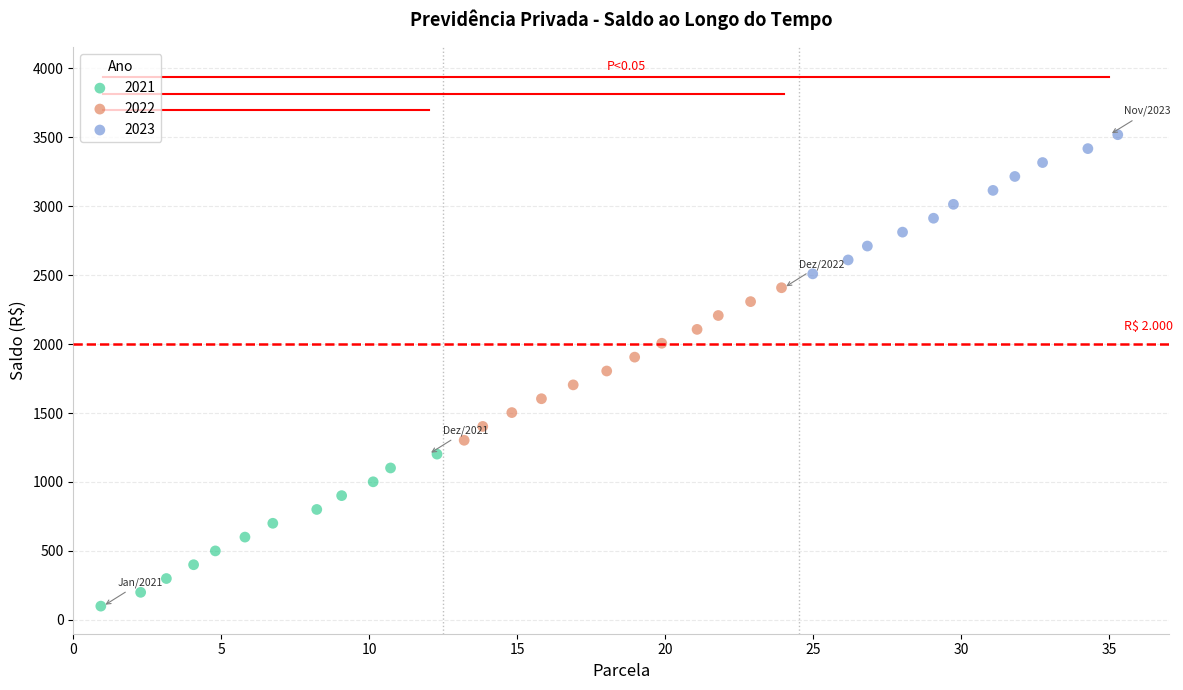

Which series contains the lowest Y value?

2021